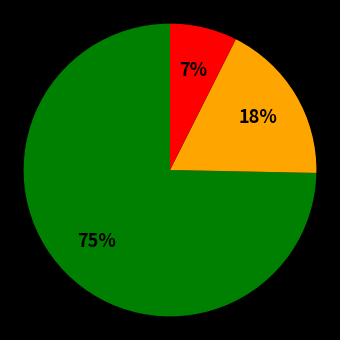

Is there a majority slice in this chart?

Yes